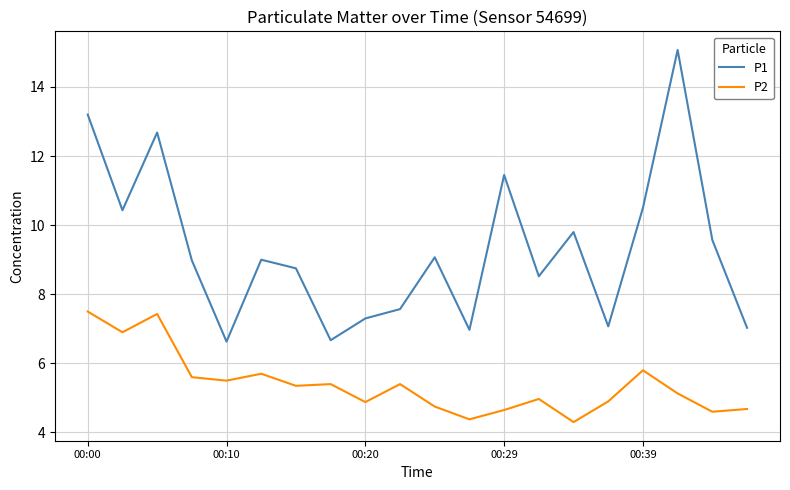

Rank the series by their average value, from lowest to highest.

P2, P1